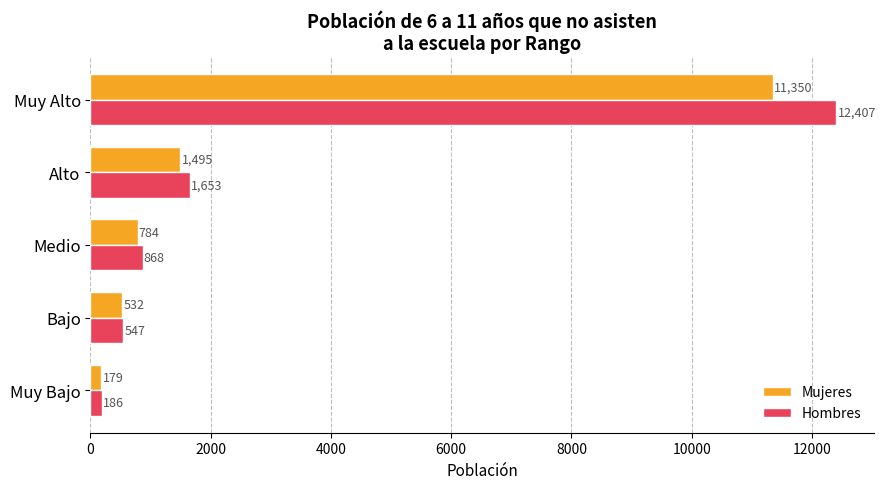

At which label is Mujeres closest to 5764?

Alto